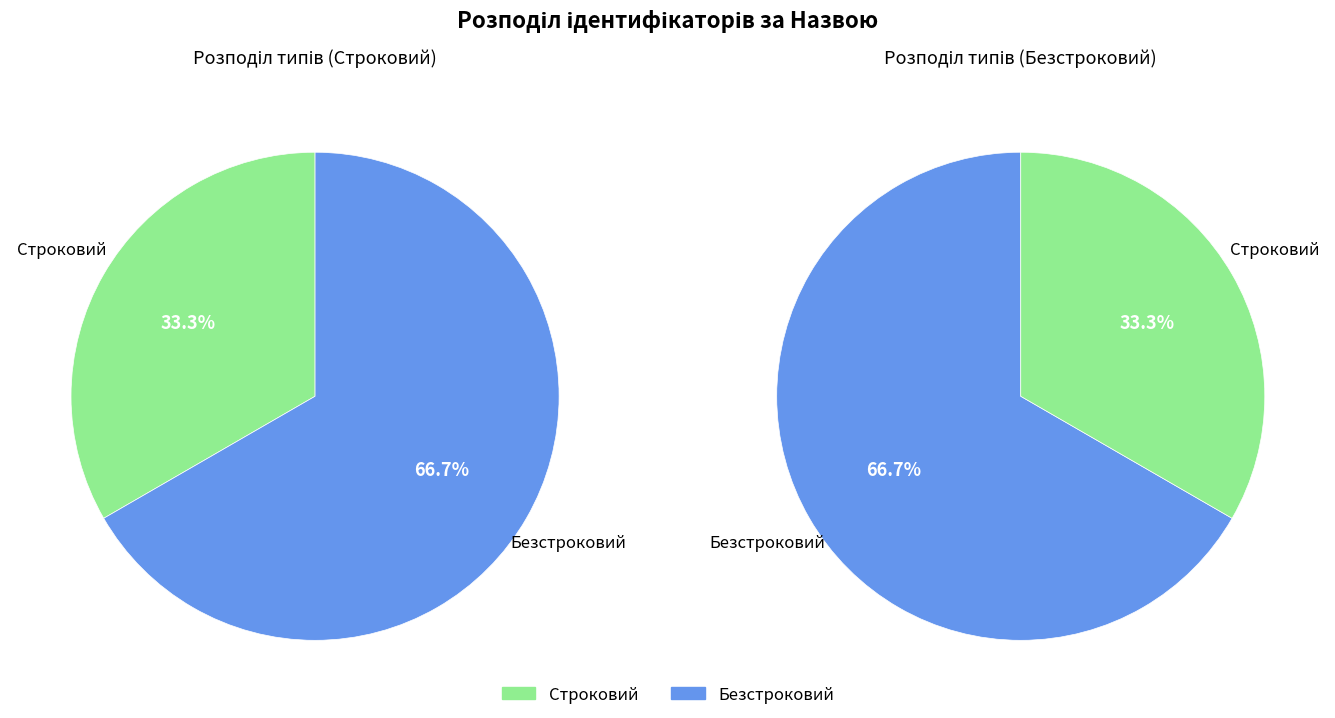

Count the number of slices in the pie.

2